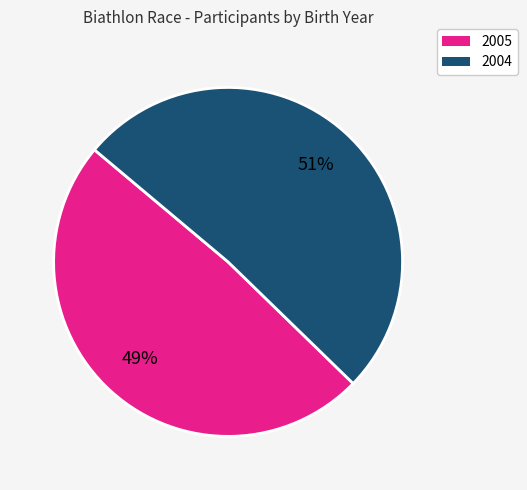

What is the smallest slice in the pie chart?

2005